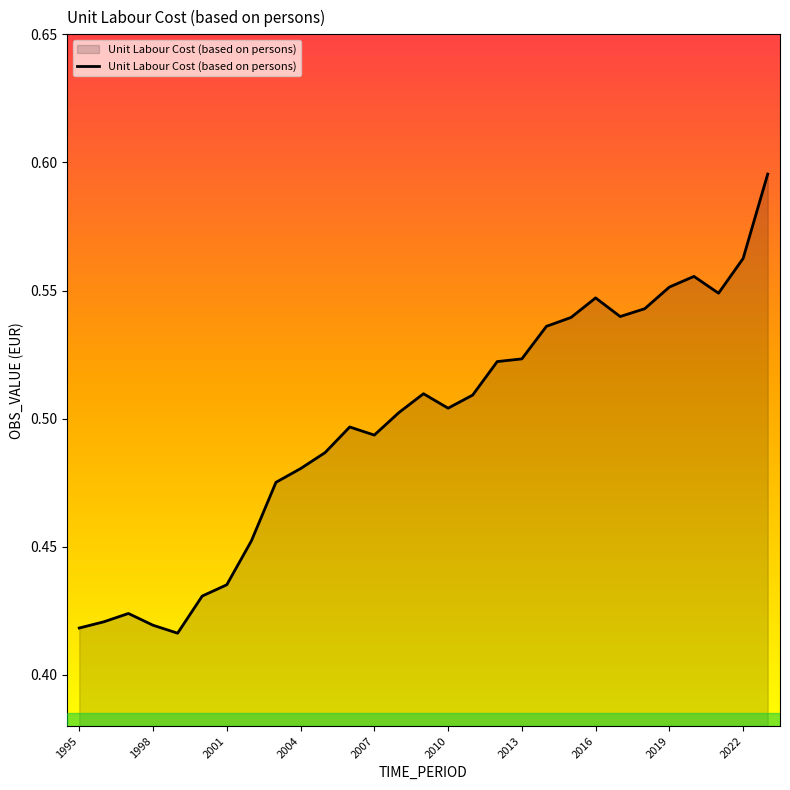

Is this an area chart (filled region under the line)?

Yes